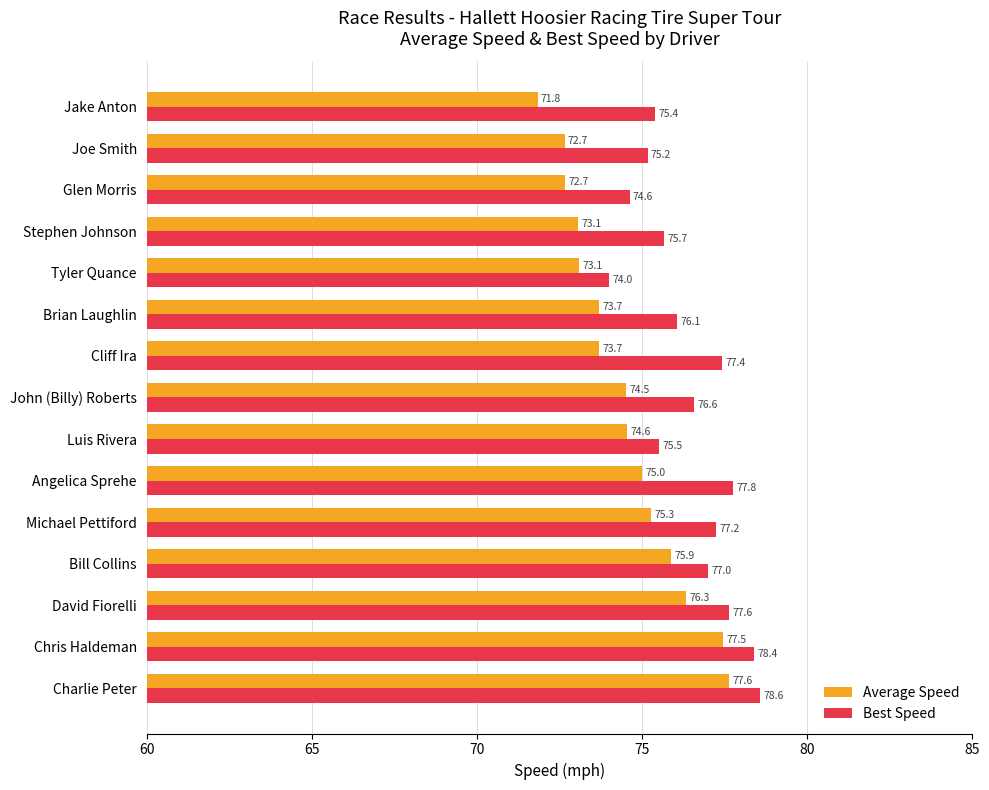

How many values in the Average Speed series exceed 74?

8